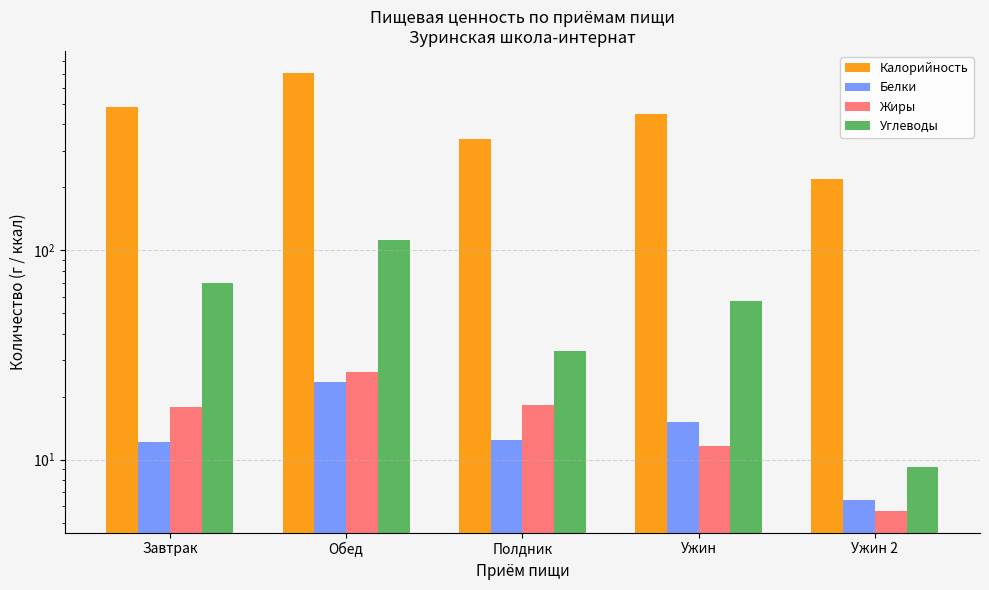

Which series has the largest total across all categories?

Калорийность